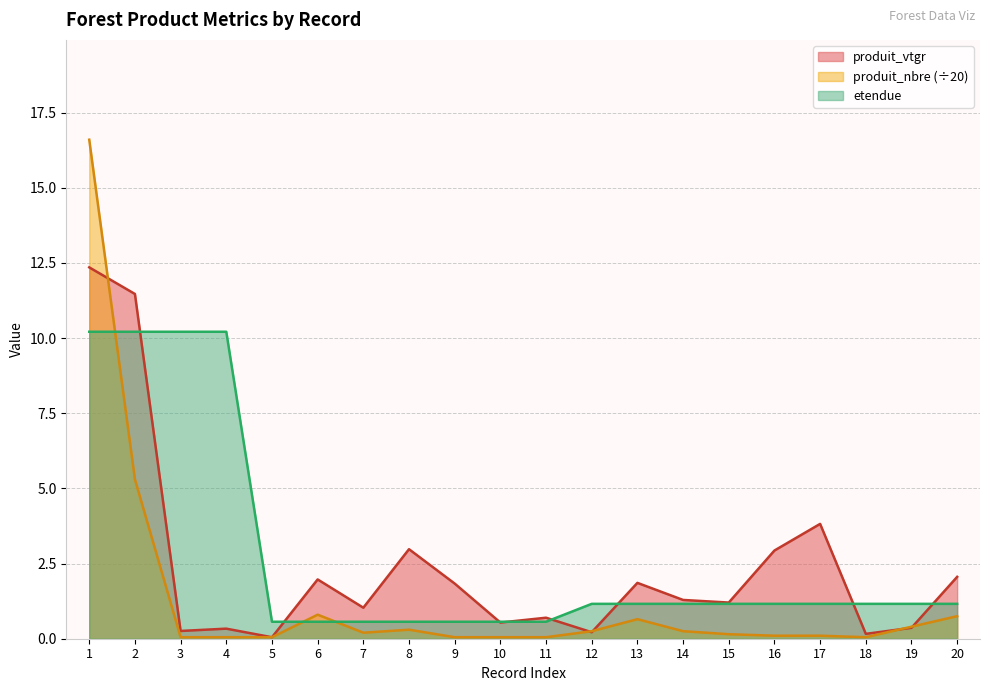

What is the value of the etendue point at the 11th from the left?

0.6